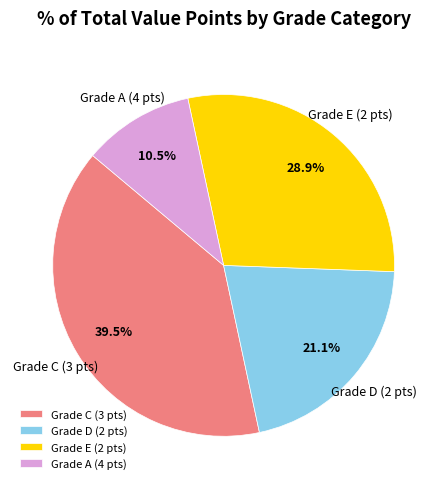

Rank the categories by value from highest to lowest.

Grade C (3 pts), Grade E (2 pts), Grade D (2 pts), Grade A (4 pts)